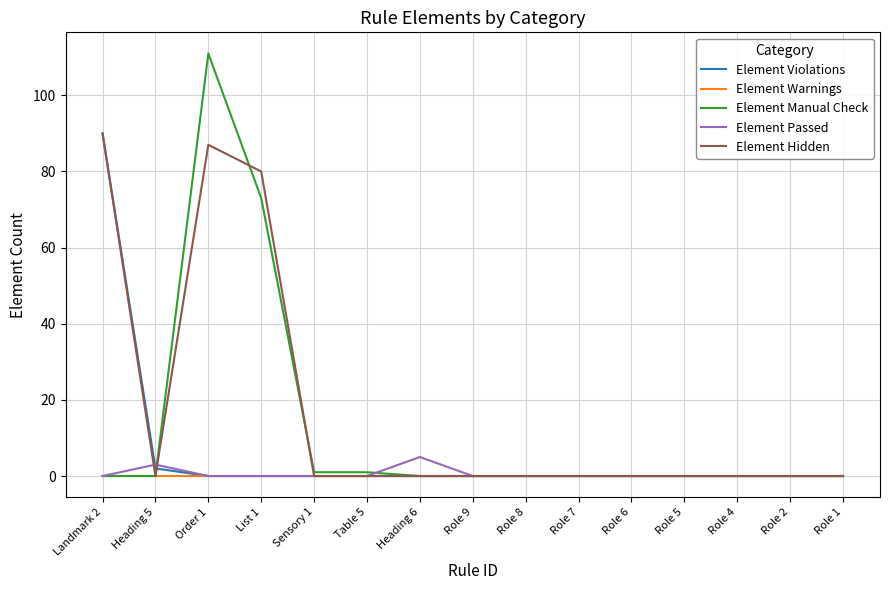

Which series has the widest spread of values?

Element Manual Check